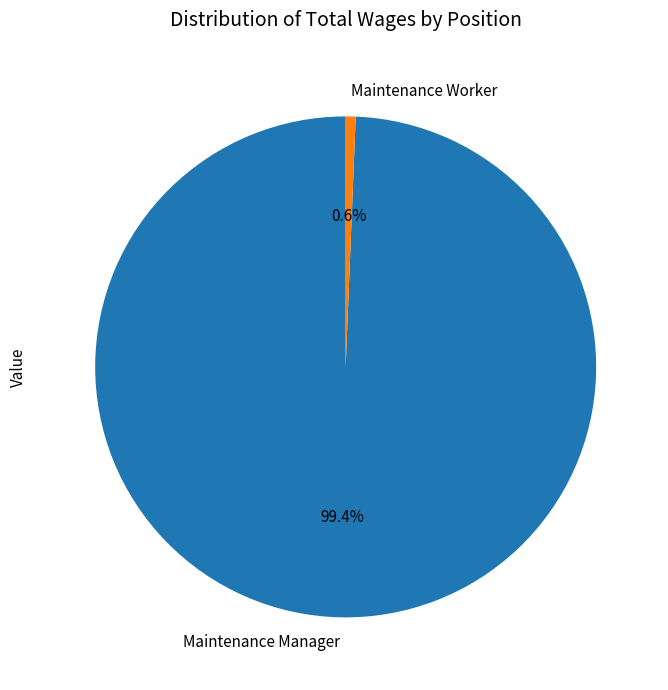

To the nearest percent, what is the average slice percentage?

50%